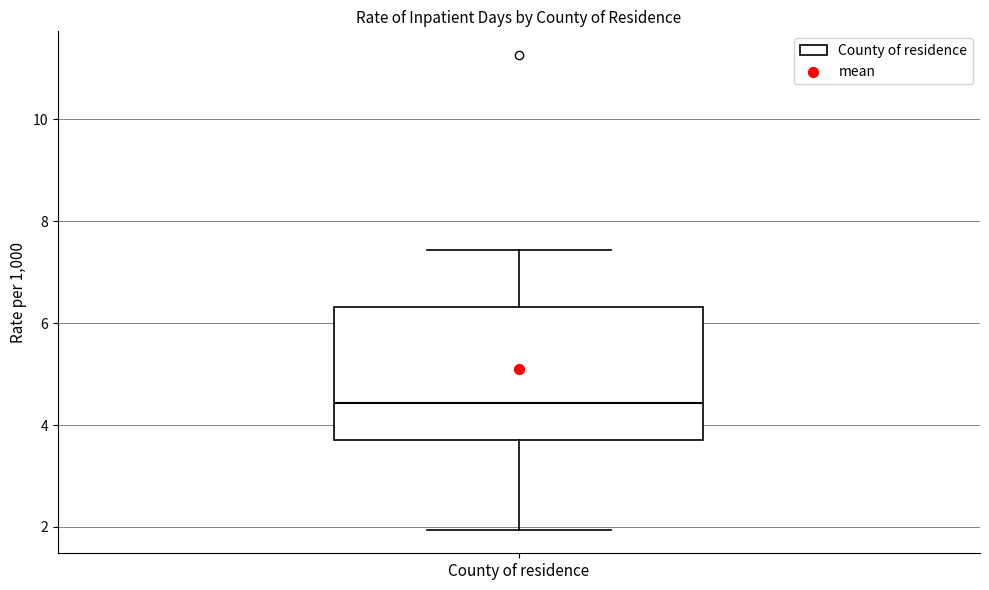

Where is the upper edge of the box for County of residence on the y-axis? The values are not printed on the chart, so give them approximately, as read against the axis.

6.4